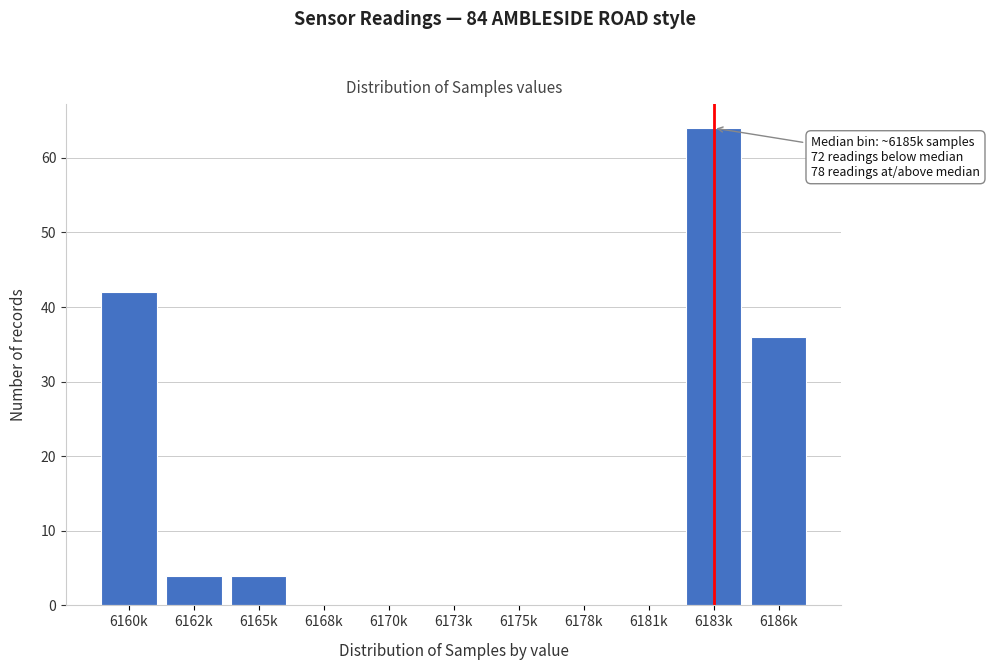

Reading right to left, transcribe all the data shown in this chart.

6186k=36	6183k=64	6181k=0	6178k=0	6175k=0	6173k=0	6170k=0	6168k=0	6165k=4	6162k=4	6160k=42